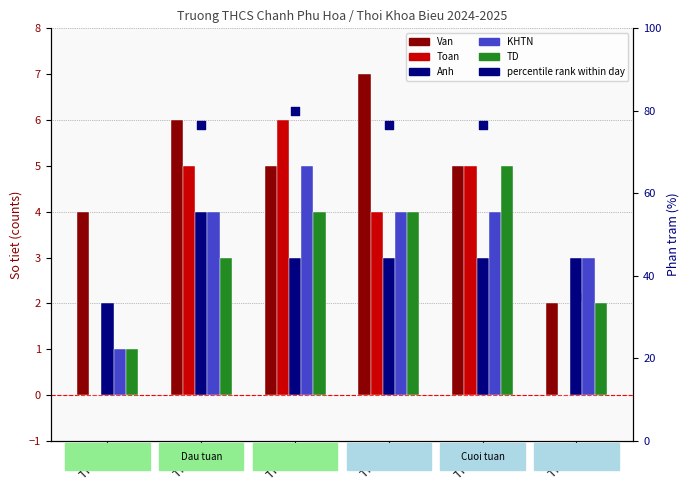

Is the value of Anh at THU 4 greater than the value of percentile rank within day at THU 4?

No